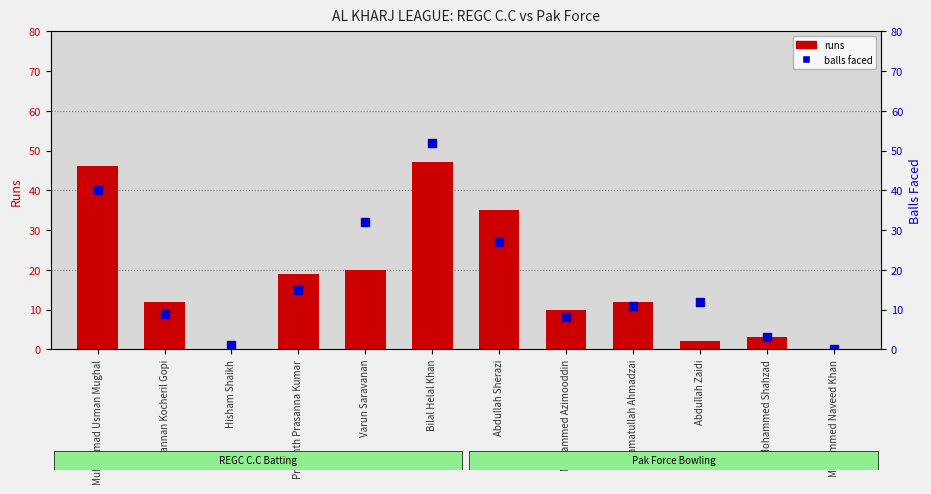

What are all the series names shown in the legend?

runs, balls faced